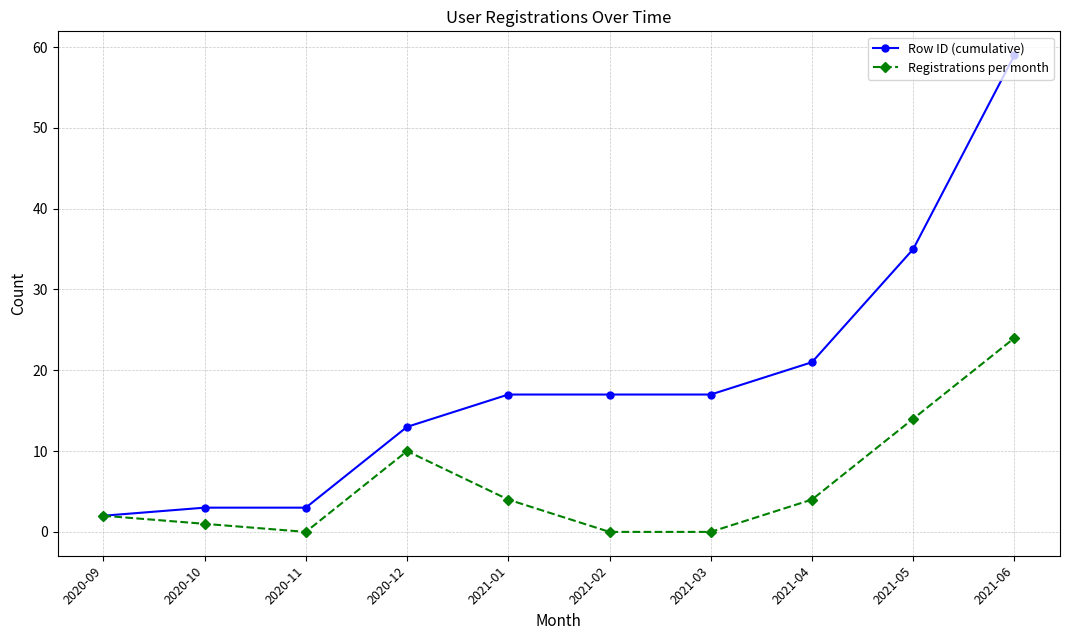

What is the total value across all series at 2020-11?

3